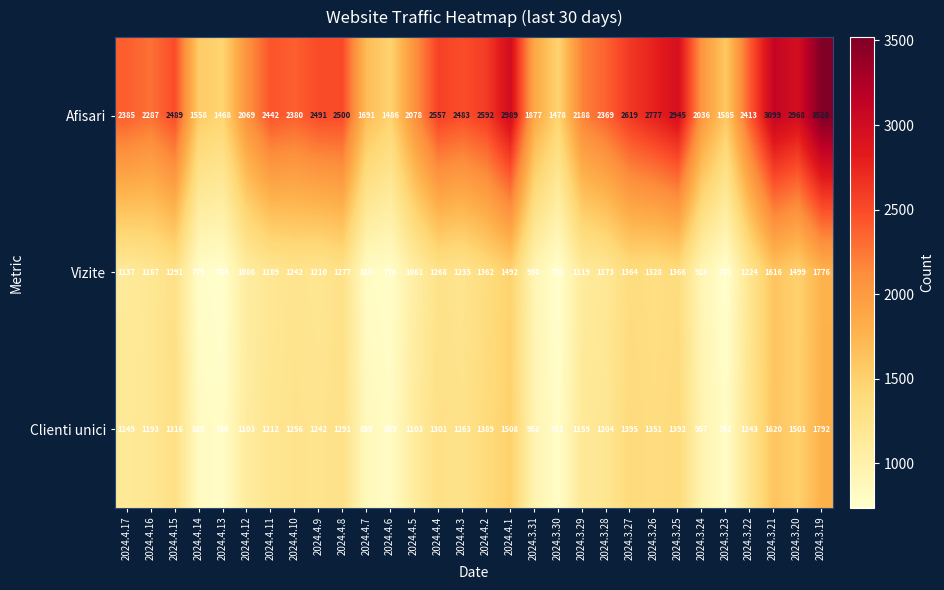

What is the highest value of the Afisari series?

3520